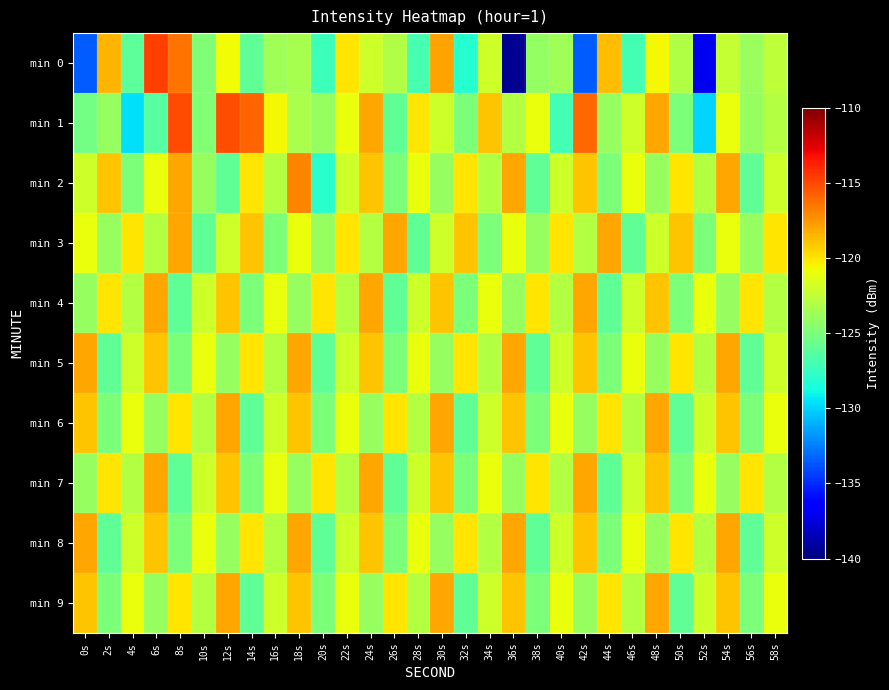

Reading left to right, what are all the values shown in this chart?

min 0: 0s=-133.5	2s=-118.5	4s=-126.1	6s=-114.7	8s=-116.4	10s=-124.9	12s=-120.7	14s=-125.9	16s=-123.7	18s=-123.4	20s=-127.3	22s=-120.1	24s=-122.1	26s=-123.1	28s=-126.9	30s=-117.9	32s=-128.1	34s=-122.0	36s=-139.5	38s=-124.1	40s=-123.6	42s=-133.5	44s=-118.8	46s=-127.0	48s=-120.5	50s=-123.0	52s=-137.0	54s=-122.4	56s=-123.9	58s=-122.5
min 1: 0s=-125.3	2s=-124.0	4s=-129.6	6s=-126.4	8s=-115.1	10s=-124.7	12s=-115.2	14s=-115.9	16s=-120.6	18s=-123.4	20s=-124.0	22s=-121.0	24s=-118.0	26s=-126.0	28s=-120.0	30s=-122.0	32s=-125.0	34s=-119.0	36s=-123.0	38s=-121.0	40s=-127.0	42s=-116.0	44s=-124.0	46s=-122.0	48s=-118.0	50s=-125.0	52s=-130.0	54s=-121.0	56s=-124.0	58s=-123.0
min 2: 0s=-122.0	2s=-119.0	4s=-125.0	6s=-121.0	8s=-118.0	10s=-124.0	12s=-126.0	14s=-120.0	16s=-123.0	18s=-117.0	20s=-128.0	22s=-122.0	24s=-119.0	26s=-125.0	28s=-121.0	30s=-124.0	32s=-120.0	34s=-123.0	36s=-118.0	38s=-126.0	40s=-122.0	42s=-119.0	44s=-125.0	46s=-121.0	48s=-124.0	50s=-120.0	52s=-123.0	54s=-118.0	56s=-126.0	58s=-122.0
min 3: 0s=-121.0	2s=-124.0	4s=-120.0	6s=-123.0	8s=-118.0	10s=-126.0	12s=-122.0	14s=-119.0	16s=-125.0	18s=-121.0	20s=-124.0	22s=-120.0	24s=-123.0	26s=-118.0	28s=-126.0	30s=-122.0	32s=-119.0	34s=-125.0	36s=-121.0	38s=-124.0	40s=-120.0	42s=-123.0	44s=-118.0	46s=-126.0	48s=-122.0	50s=-119.0	52s=-125.0	54s=-121.0	56s=-124.0	58s=-120.0
min 4: 0s=-124.0	2s=-120.0	4s=-123.0	6s=-118.0	8s=-126.0	10s=-122.0	12s=-119.0	14s=-125.0	16s=-121.0	18s=-124.0	20s=-120.0	22s=-123.0	24s=-118.0	26s=-126.0	28s=-122.0	30s=-119.0	32s=-125.0	34s=-121.0	36s=-124.0	38s=-120.0	40s=-123.0	42s=-118.0	44s=-126.0	46s=-122.0	48s=-119.0	50s=-125.0	52s=-121.0	54s=-124.0	56s=-120.0	58s=-123.0
min 5: 0s=-118.0	2s=-126.0	4s=-122.0	6s=-119.0	8s=-125.0	10s=-121.0	12s=-124.0	14s=-120.0	16s=-123.0	18s=-118.0	20s=-126.0	22s=-122.0	24s=-119.0	26s=-125.0	28s=-121.0	30s=-124.0	32s=-120.0	34s=-123.0	36s=-118.0	38s=-126.0	40s=-122.0	42s=-119.0	44s=-125.0	46s=-121.0	48s=-124.0	50s=-120.0	52s=-123.0	54s=-118.0	56s=-126.0	58s=-122.0
min 6: 0s=-119.0	2s=-125.0	4s=-121.0	6s=-124.0	8s=-120.0	10s=-123.0	12s=-118.0	14s=-126.0	16s=-122.0	18s=-119.0	20s=-125.0	22s=-121.0	24s=-124.0	26s=-120.0	28s=-123.0	30s=-118.0	32s=-126.0	34s=-122.0	36s=-119.0	38s=-125.0	40s=-121.0	42s=-124.0	44s=-120.0	46s=-123.0	48s=-118.0	50s=-126.0	52s=-122.0	54s=-119.0	56s=-125.0	58s=-121.0
min 7: 0s=-124.0	2s=-120.0	4s=-123.0	6s=-118.0	8s=-126.0	10s=-122.0	12s=-119.0	14s=-125.0	16s=-121.0	18s=-124.0	20s=-120.0	22s=-123.0	24s=-118.0	26s=-126.0	28s=-122.0	30s=-119.0	32s=-125.0	34s=-121.0	36s=-124.0	38s=-120.0	40s=-123.0	42s=-118.0	44s=-126.0	46s=-122.0	48s=-119.0	50s=-125.0	52s=-121.0	54s=-124.0	56s=-120.0	58s=-123.0
min 8: 0s=-118.0	2s=-126.0	4s=-122.0	6s=-119.0	8s=-125.0	10s=-121.0	12s=-124.0	14s=-120.0	16s=-123.0	18s=-118.0	20s=-126.0	22s=-122.0	24s=-119.0	26s=-125.0	28s=-121.0	30s=-124.0	32s=-120.0	34s=-123.0	36s=-118.0	38s=-126.0	40s=-122.0	42s=-119.0	44s=-125.0	46s=-121.0	48s=-124.0	50s=-120.0	52s=-123.0	54s=-118.0	56s=-126.0	58s=-122.0
min 9: 0s=-119.0	2s=-125.0	4s=-121.0	6s=-124.0	8s=-120.0	10s=-123.0	12s=-118.0	14s=-126.0	16s=-122.0	18s=-119.0	20s=-125.0	22s=-121.0	24s=-124.0	26s=-120.0	28s=-123.0	30s=-118.0	32s=-126.0	34s=-122.0	36s=-119.0	38s=-125.0	40s=-121.0	42s=-124.0	44s=-120.0	46s=-123.0	48s=-118.0	50s=-126.0	52s=-122.0	54s=-119.0	56s=-125.0	58s=-121.0